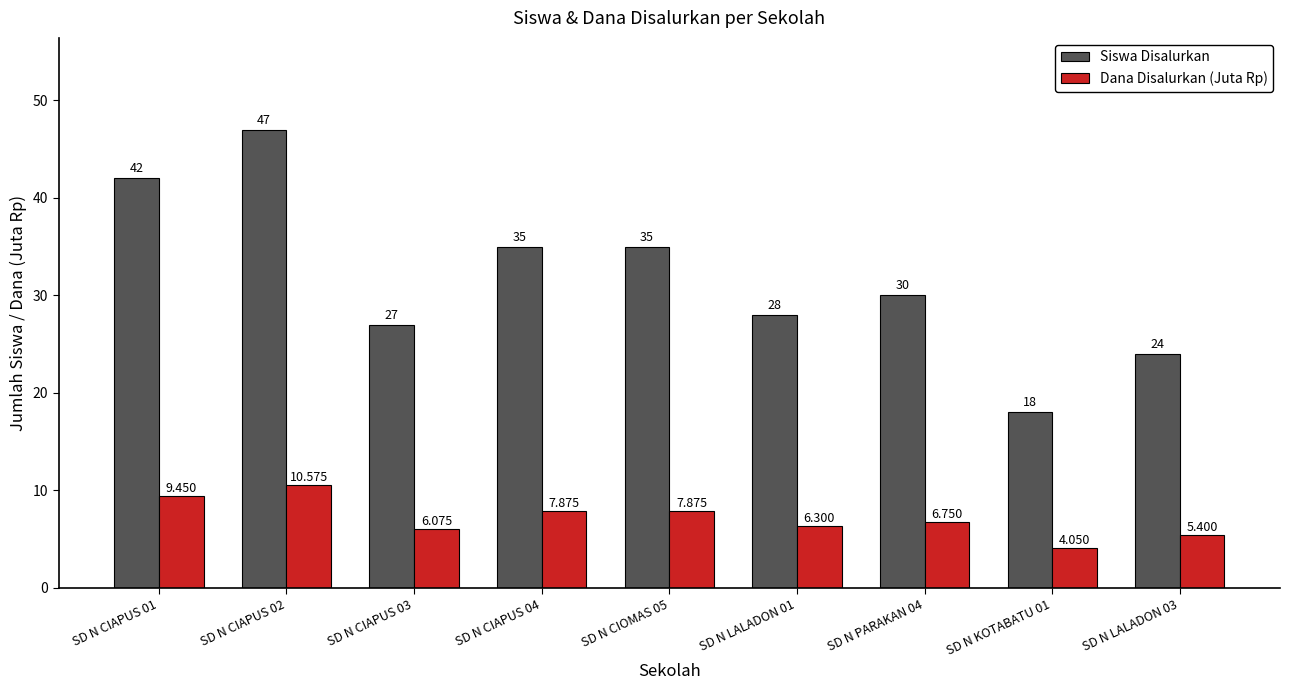

Rank the series by their average value, from highest to lowest.

Siswa Disalurkan, Dana Disalurkan (Juta Rp)